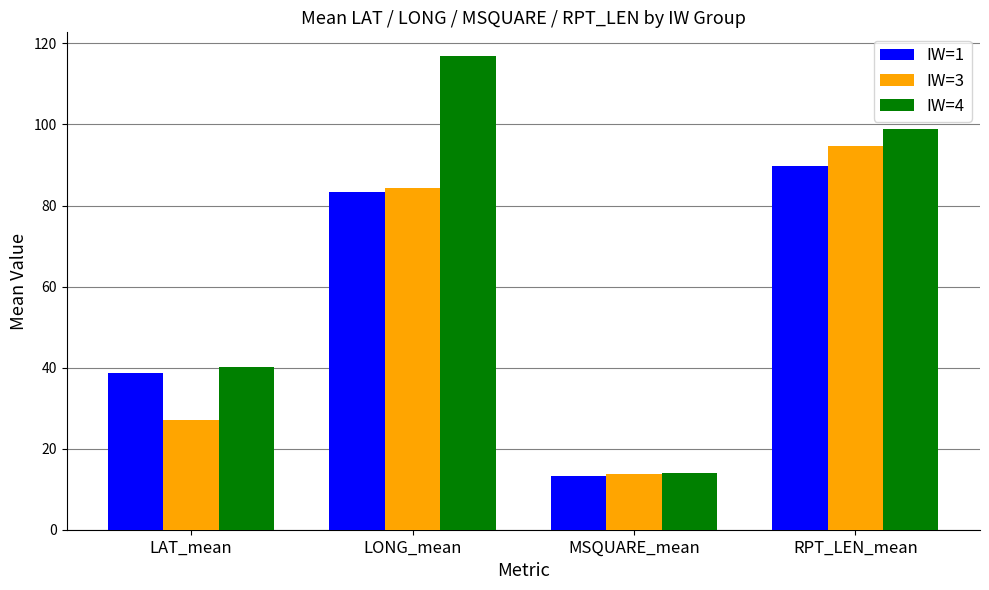

True or false: IW=4 has a value of 24.2 at MSQUARE_mean.

False